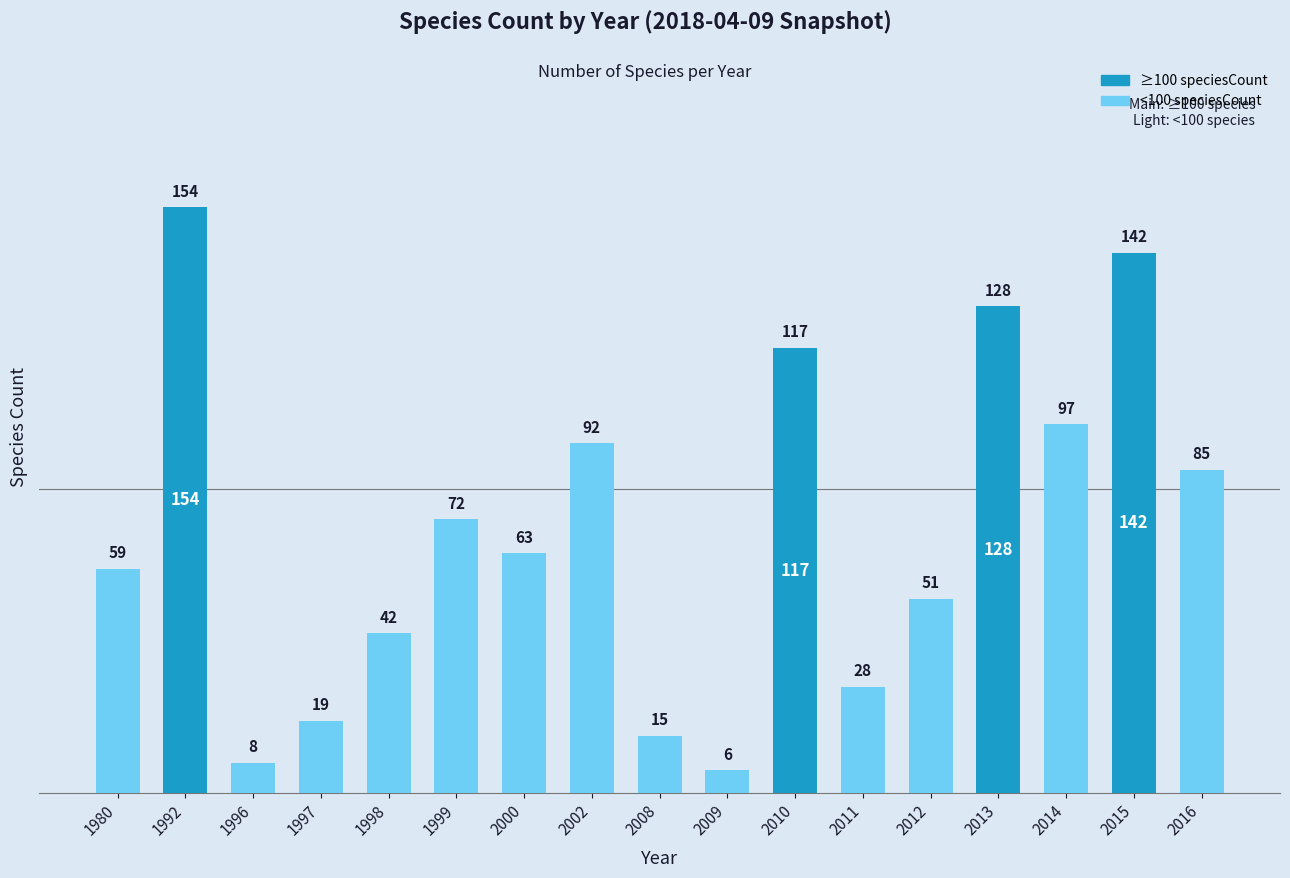

Read the value at 1992, to the nearest 50.

150